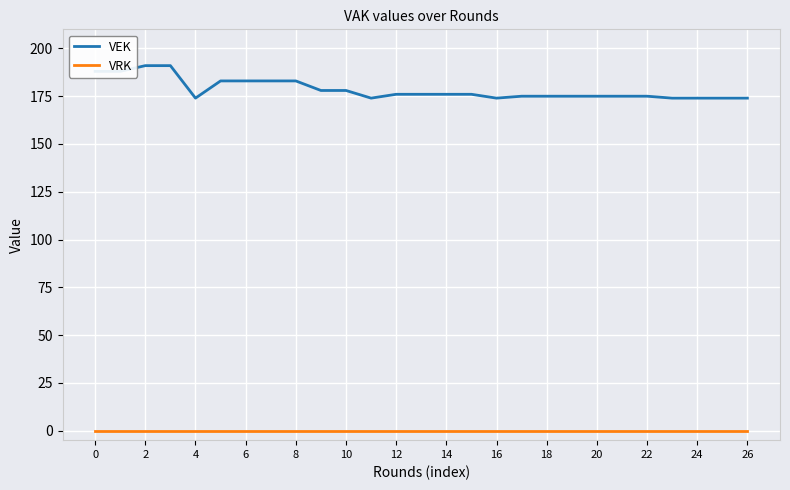

At how many categories does at least one series exceed 129?

27